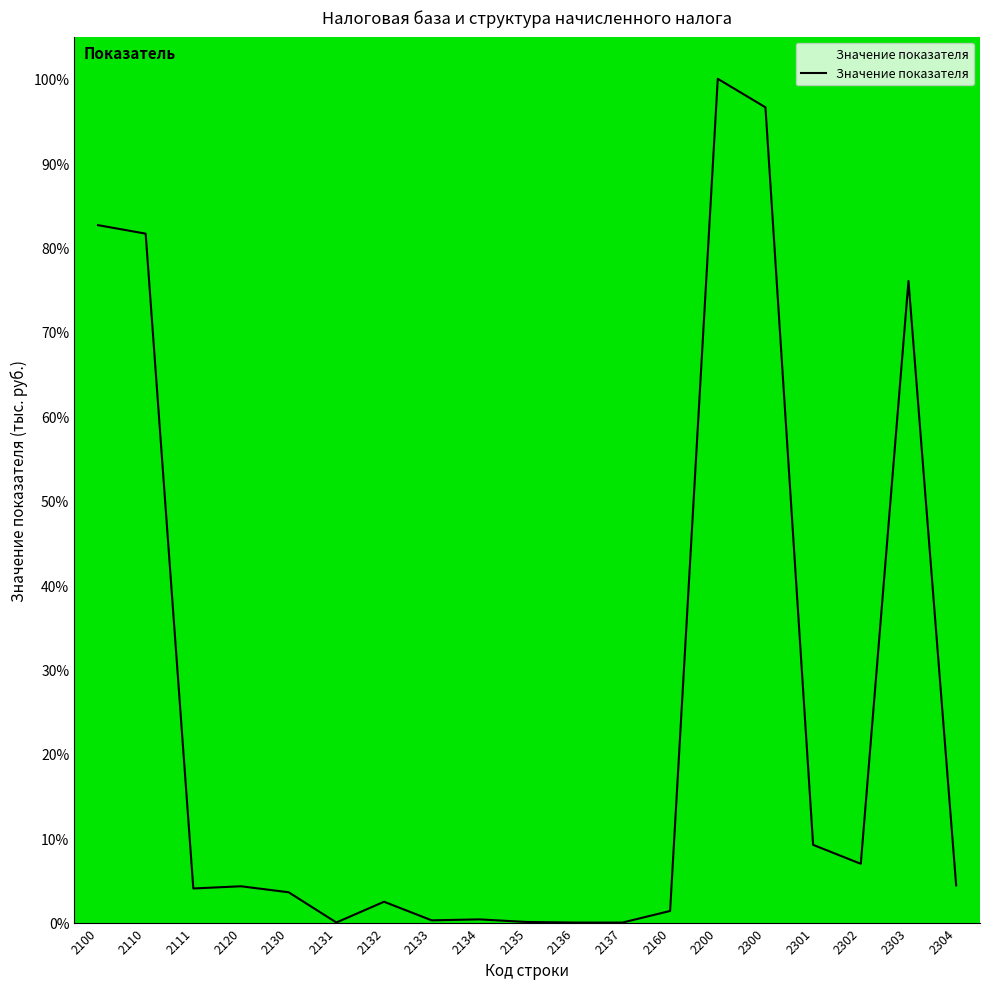

True or false: the data shows 81.7 at 2110.

True